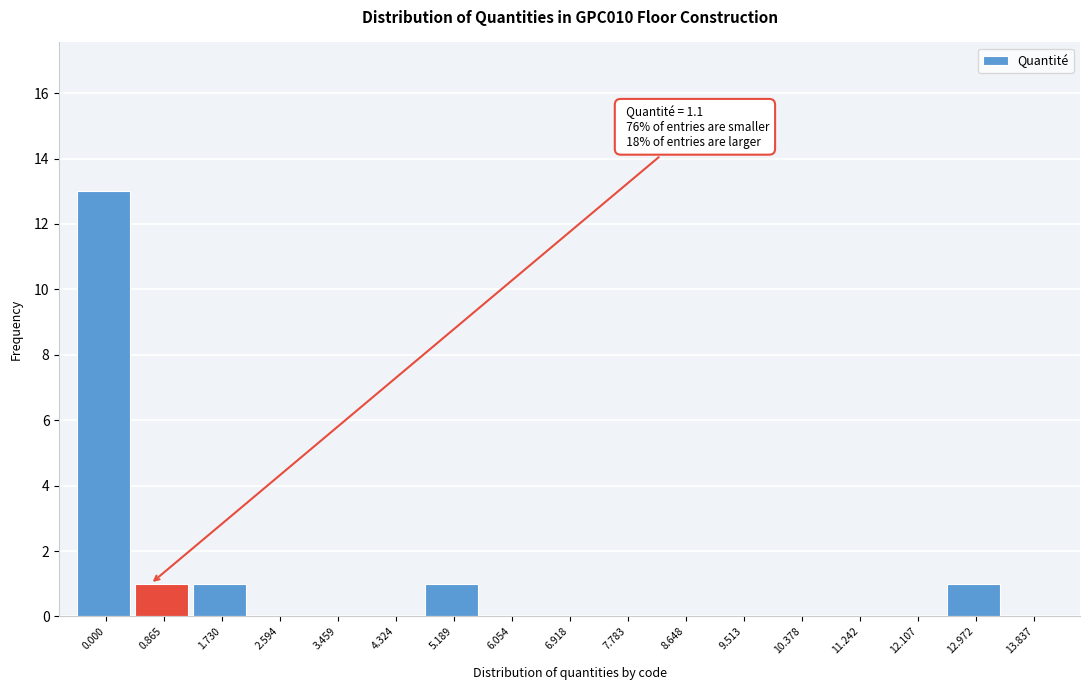

Reading right to left, extract all data points from this chart.

13.837=0	12.972=1	12.107=0	11.242=0	10.378=0	9.513=0	8.648=0	7.783=0	6.918=0	6.054=0	5.189=1	4.324=0	3.459=0	2.594=0	1.730=1	0.865=1	0.000=13